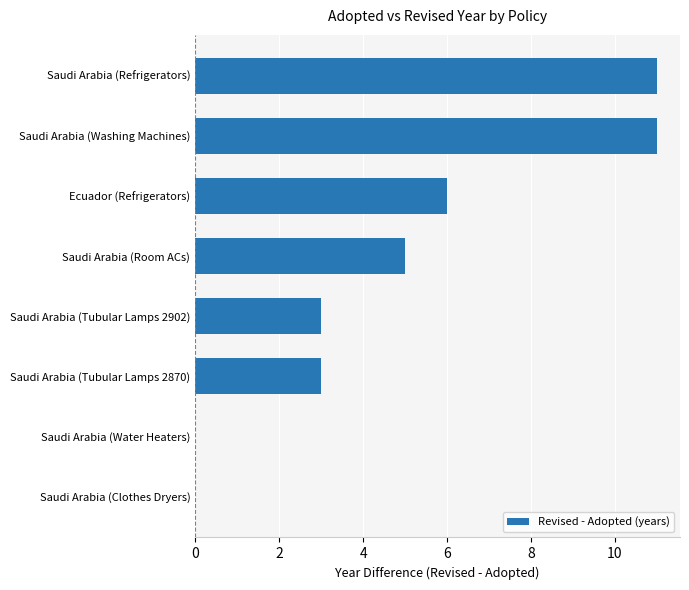

Reading top to bottom, transcribe all the data shown in this chart.

Saudi Arabia (Refrigerators)=11	Saudi Arabia (Washing Machines)=11	Ecuador (Refrigerators)=6	Saudi Arabia (Room ACs)=5	Saudi Arabia (Tubular Lamps 2902)=3	Saudi Arabia (Tubular Lamps 2870)=3	Saudi Arabia (Water Heaters)=0	Saudi Arabia (Clothes Dryers)=0